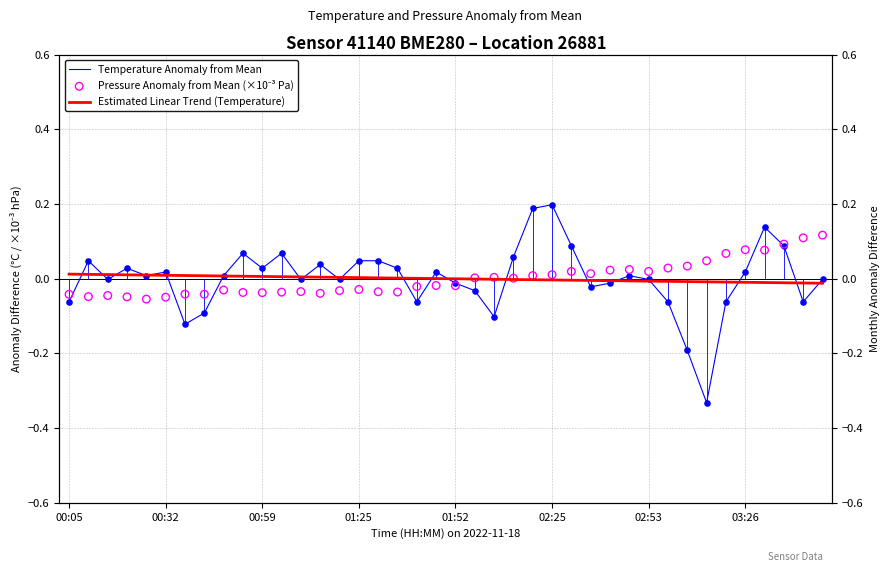

Is the value of Estimated Linear Trend (Temperature) at 29 greater than the value of Pressure Anomaly from Mean (×10⁻³ Pa) at 38?

No